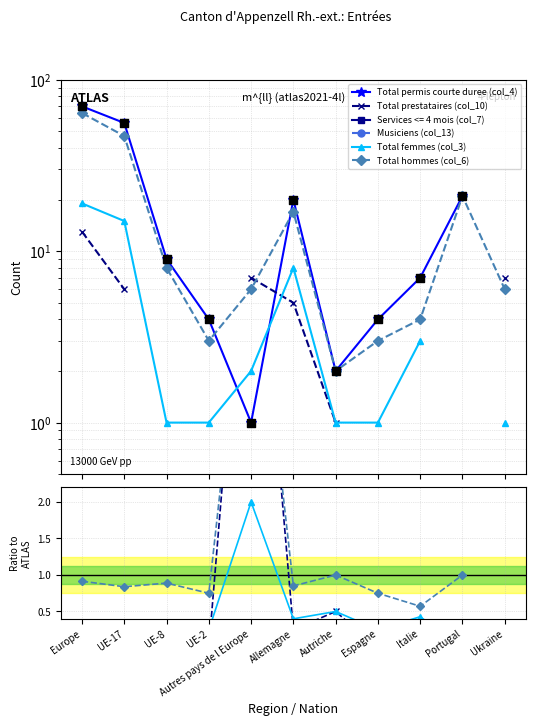

Which series has the widest spread of Y values?

Total permis courte duree (col_4)